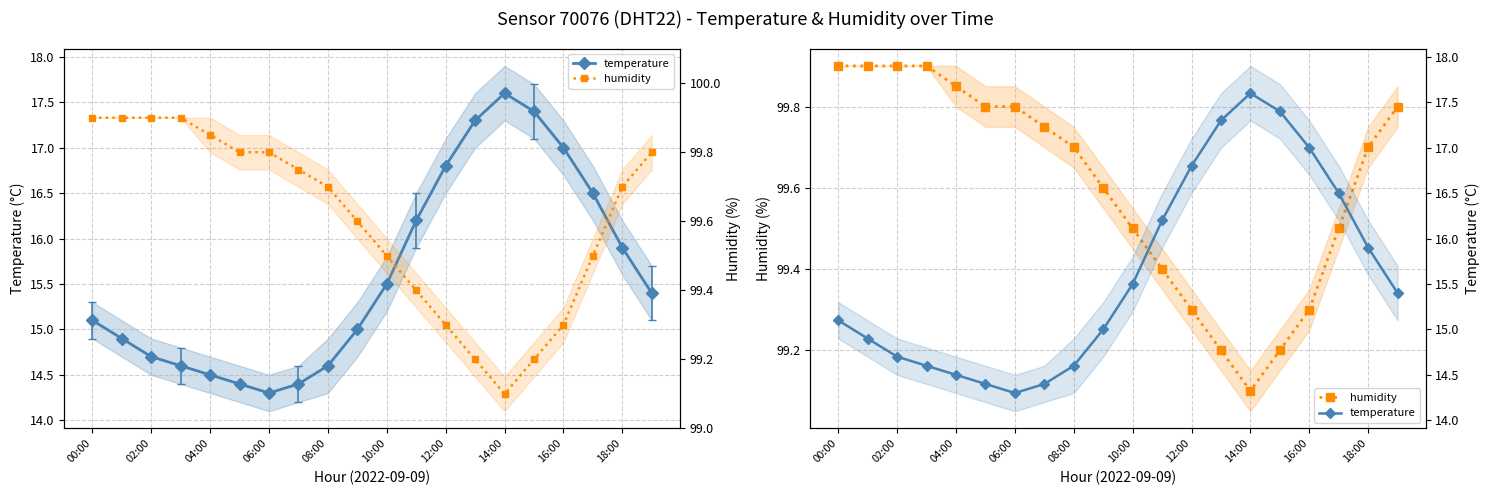

What are all the series names shown in the legend?

temperature, humidity